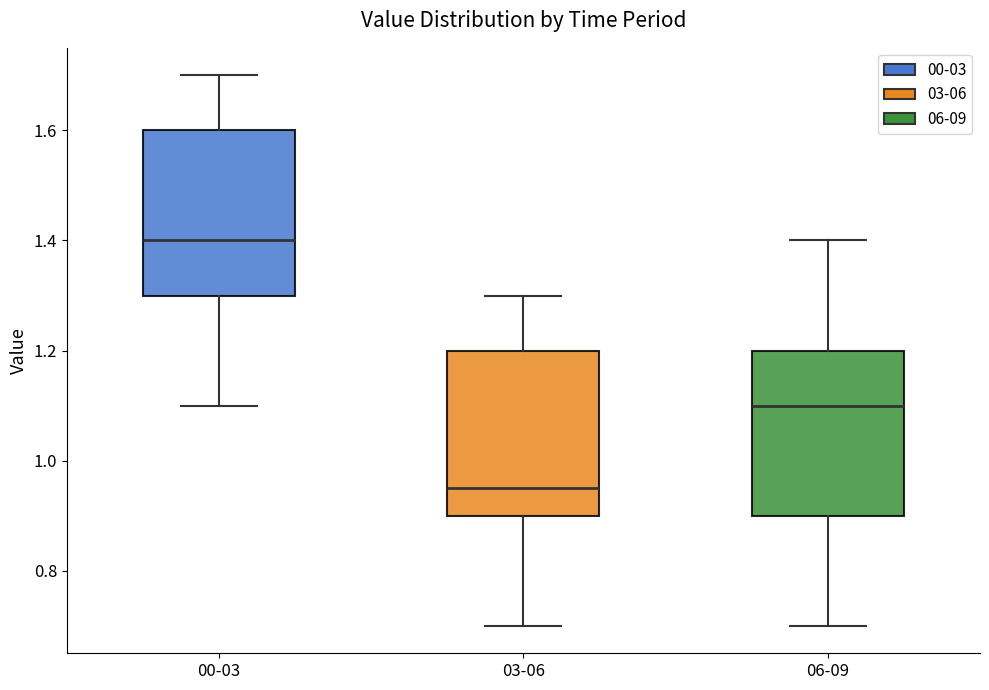

Reading left to right, transcribe this box plot: for each box, give where its median line is, the range the box spans, and where its two whiskers end, as read against the y-axis. The values are not printed on the chart, so give them approximately, as read against the axis.

00-03: median 1.40, box 1.30 to 1.60, whiskers 1.10 to 1.70
03-06: median 0.96, box 0.90 to 1.20, whiskers 0.70 to 1.30
06-09: median 1.10, box 0.90 to 1.20, whiskers 0.70 to 1.40